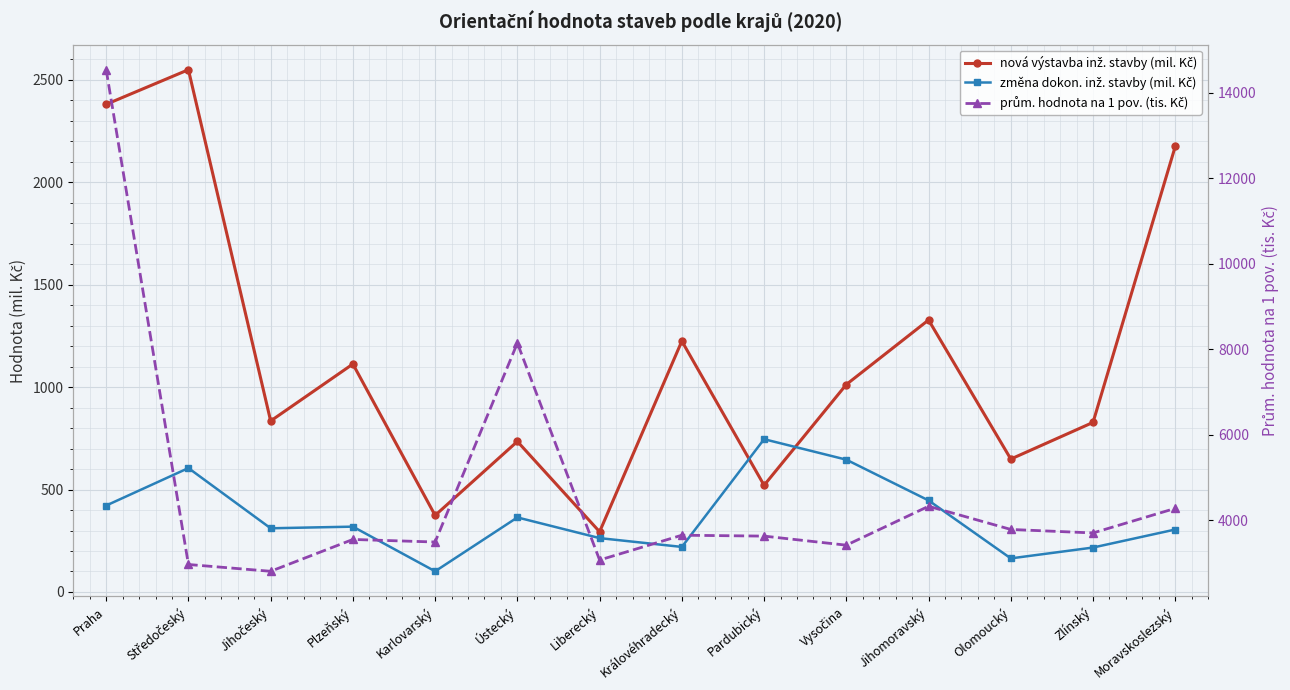

What is the highest value of the změna dokon. inž. stavby (mil. Kč) series?

746